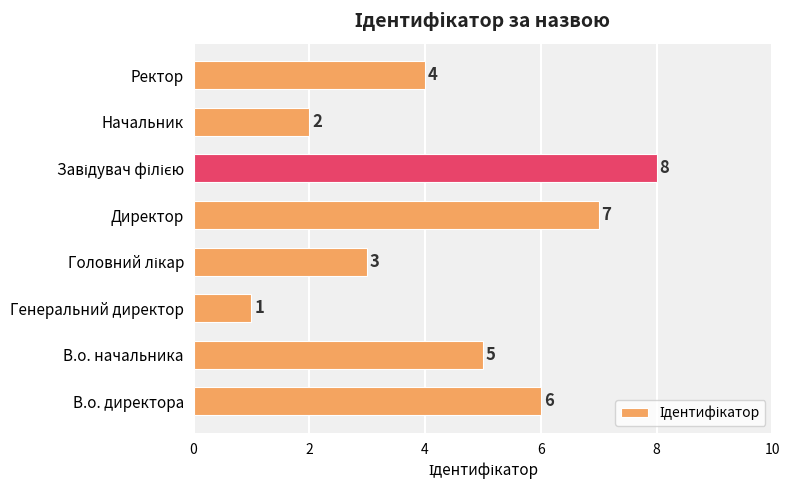

How many data points does each series have?

8